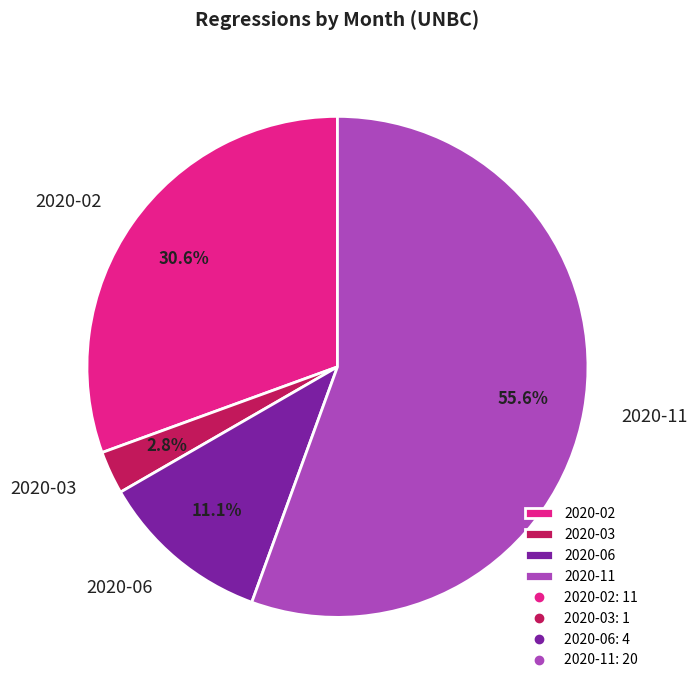

Which has a higher value, 2020-11 or 2020-06?

2020-11